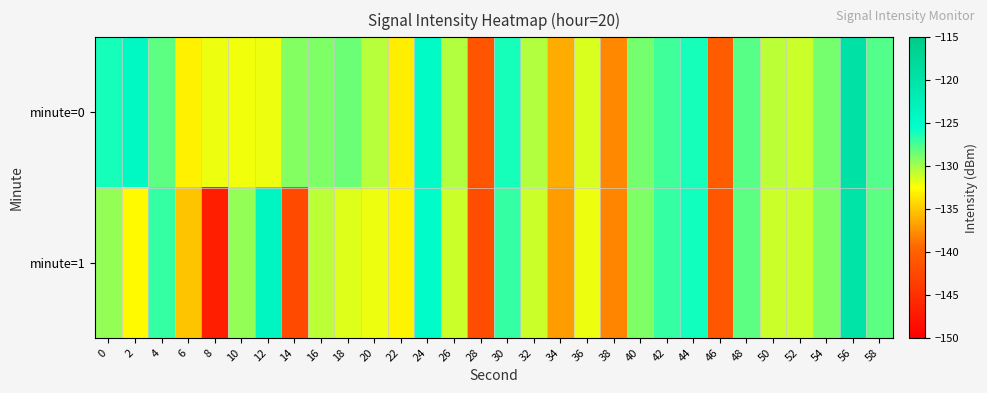

Reading left to right, extract all data points from this chart.

minute=0: 0=-126.1	2=-124.1	4=-128.1	6=-133.1	8=-132.1	10=-132.2	12=-132.0	14=-129.2	16=-129.0	18=-128.5	20=-130.6	22=-133.2	24=-124.8	26=-130.4	28=-141.3	30=-126.2	32=-130.4	34=-136.2	36=-131.5	38=-137.9	40=-128.7	42=-127.3	44=-126.2	46=-140.4	48=-127.9	50=-130.6	52=-131.1	54=-128.8	56=-119.6	58=-127.8
minute=1: 0=-129.6	2=-132.6	4=-126.9	6=-135.1	8=-146.8	10=-129.6	12=-123.9	14=-142.3	16=-130.7	18=-131.7	20=-132.0	22=-133.0	24=-125.0	26=-131.0	28=-142.0	30=-127.0	32=-131.0	34=-137.0	36=-132.0	38=-138.0	40=-129.0	42=-127.0	44=-126.0	46=-141.0	48=-128.0	50=-131.0	52=-131.0	54=-129.0	56=-120.0	58=-128.0